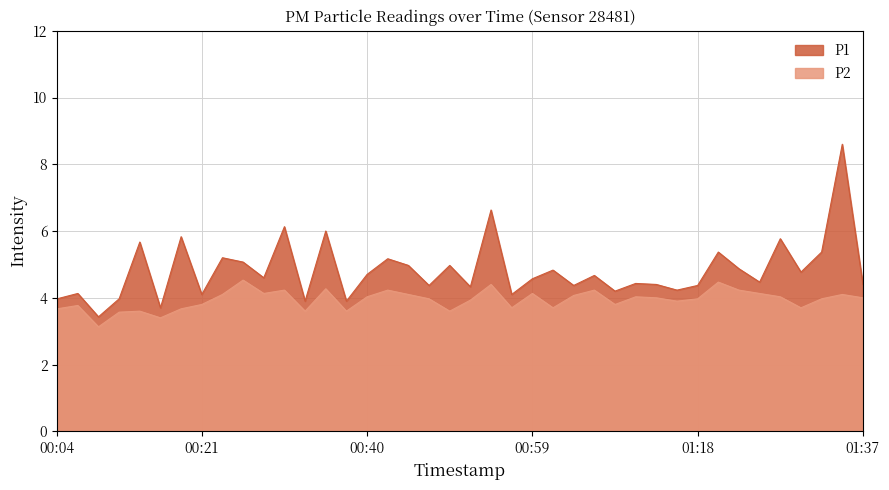

What is the label of the 4th point from the right?

01:30